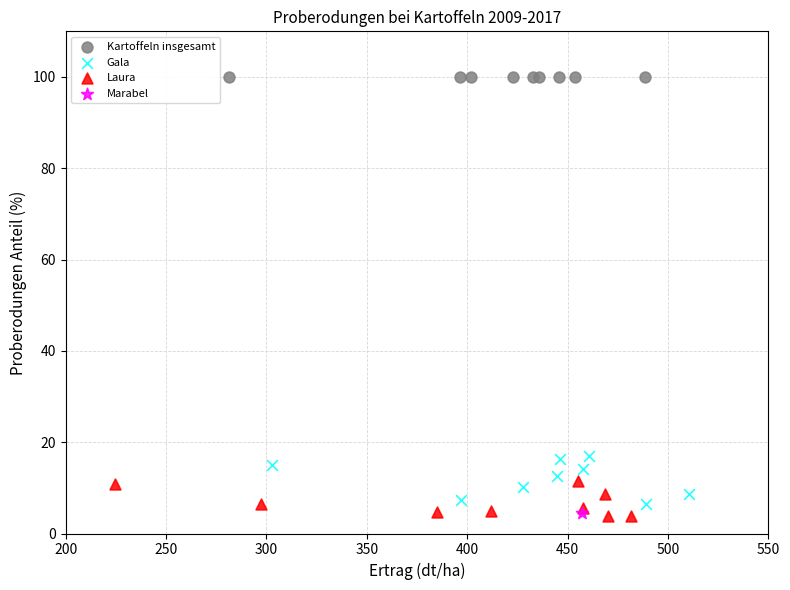

Which series contains the highest Y value?

Kartoffeln insgesamt